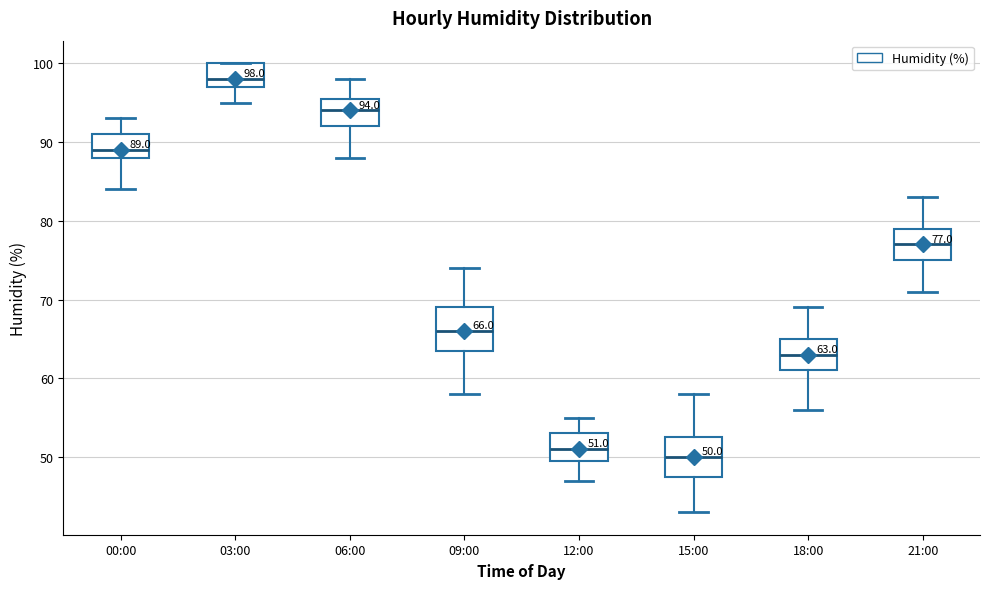

Which box's median line is the highest?

03:00